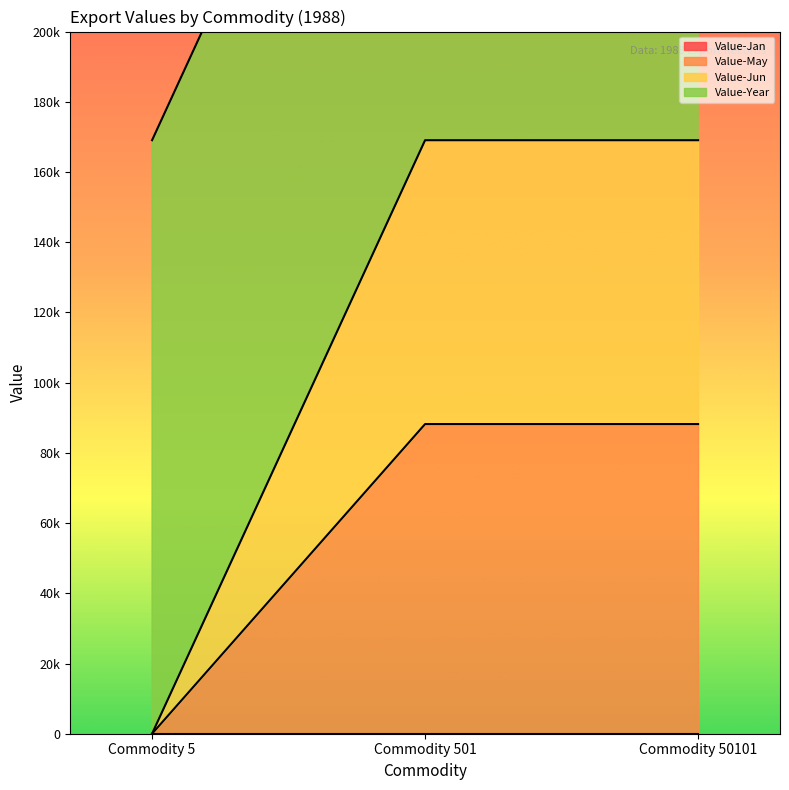

What is the average value of the Value-May series?

58800